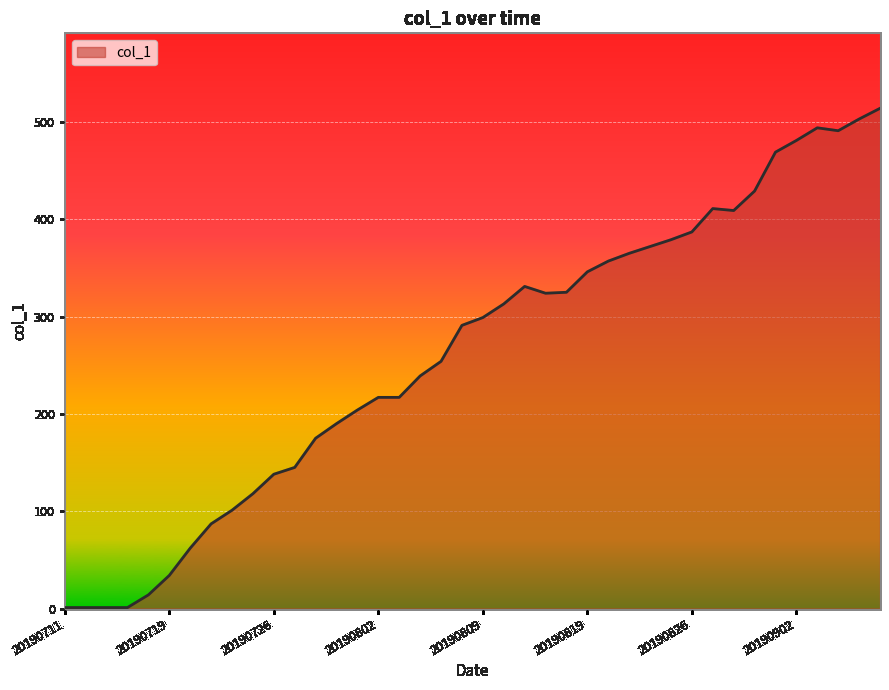

What is the maximum value shown in the chart?

514